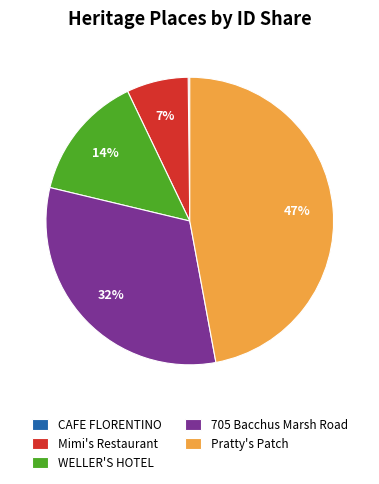

What percentage is the WELLER'S HOTEL slice, to the nearest percent?

14%